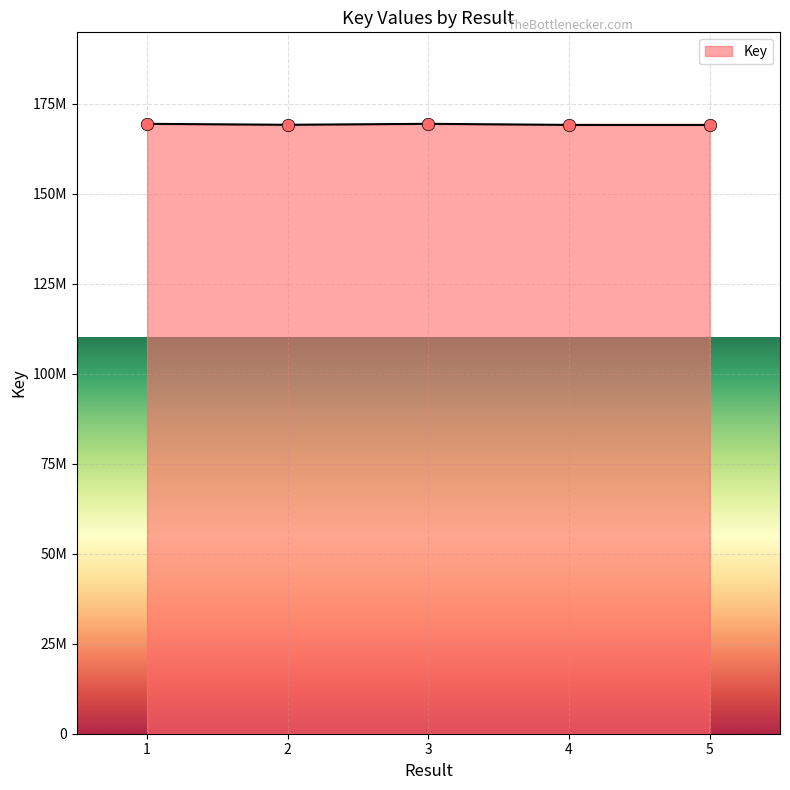

Which has a higher value, 2 or 4?

2